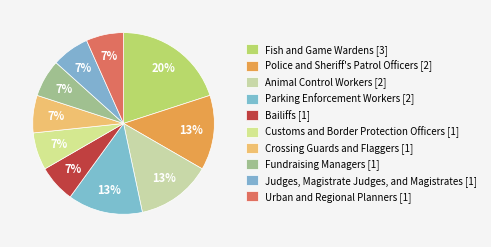

Rank the categories by value from lowest to highest.

Bailiffs, Customs and Border Protection Officers, Crossing Guards and Flaggers, Fundraising Managers, Judges, Magistrate Judges, and Magistrates, Urban and Regional Planners, Police and Sheriff's Patrol Officers, Animal Control Workers, Parking Enforcement Workers, Fish and Game Wardens